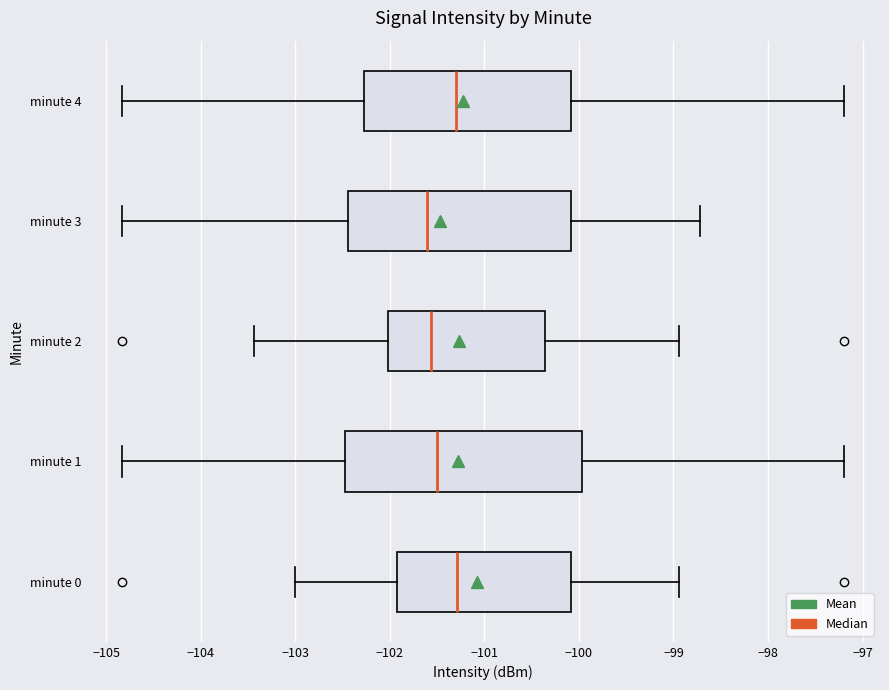

Which box is the widest, from its left edge to its right edge?

minute 1